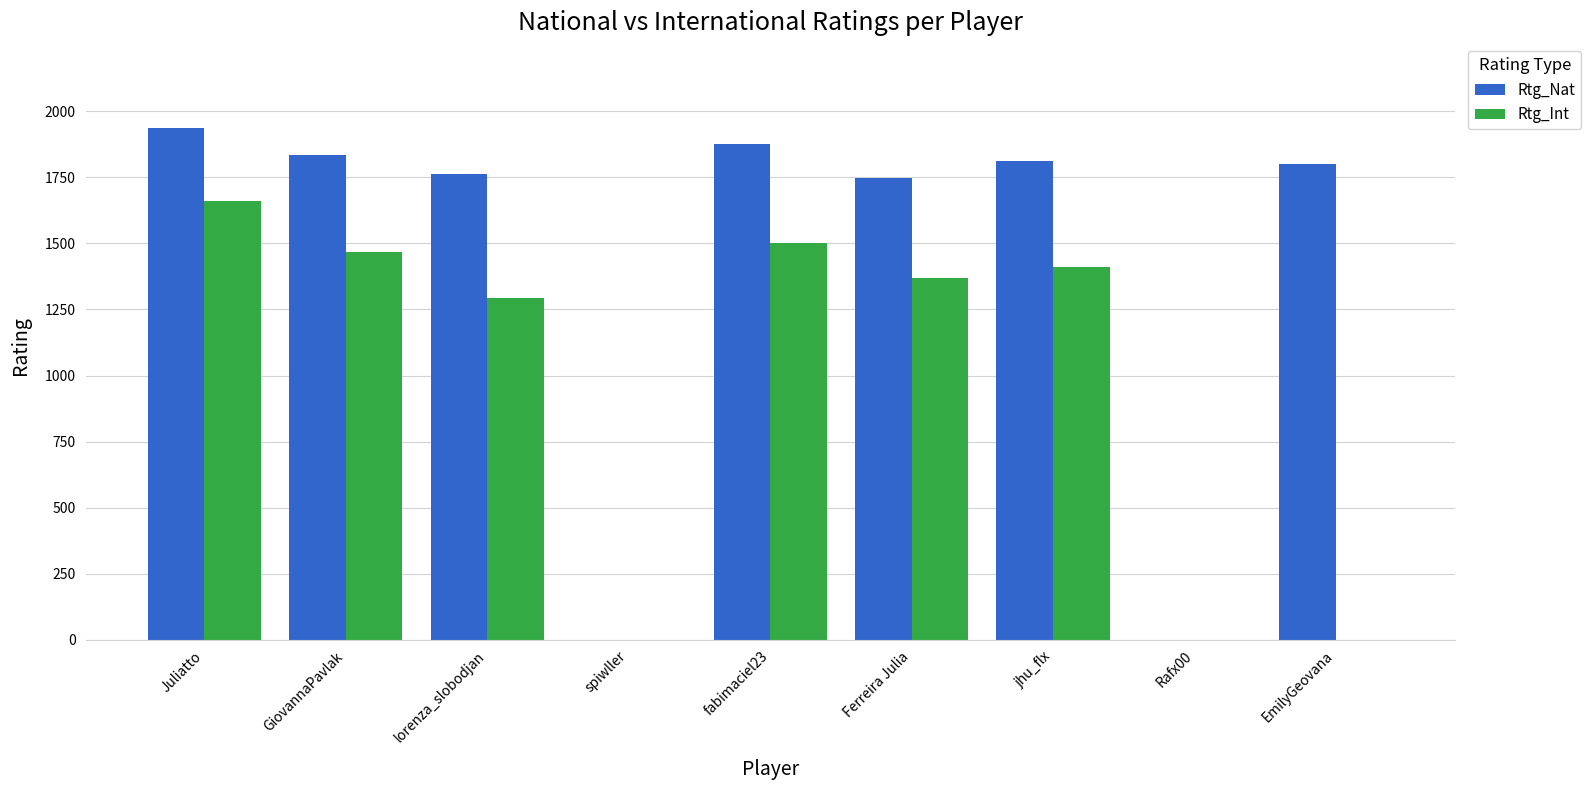

Reading right to left, list all the values displayed in this chart.

Rtg_Nat: 1800	0	1811	1746	1876	0	1764	1833	1938
Rtg_Int: 0	0	1409	1368	1500	0	1293	1467	1661